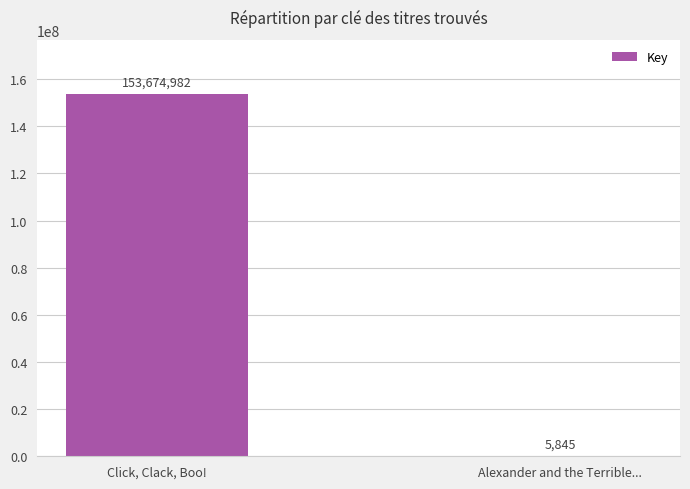

What is the greatest value displayed?

153674982